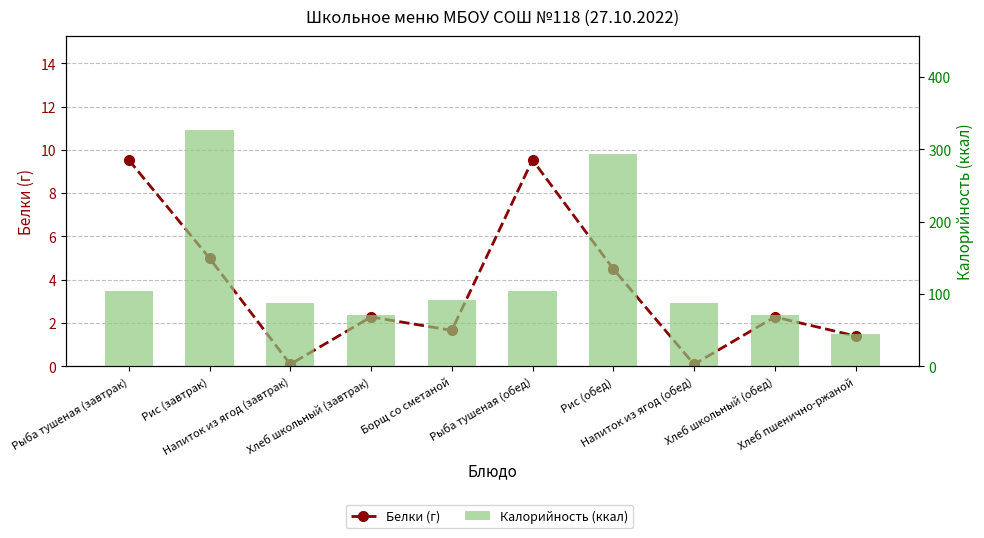

What are all the series names shown in the legend?

Белки (г), Калорийность (ккал)